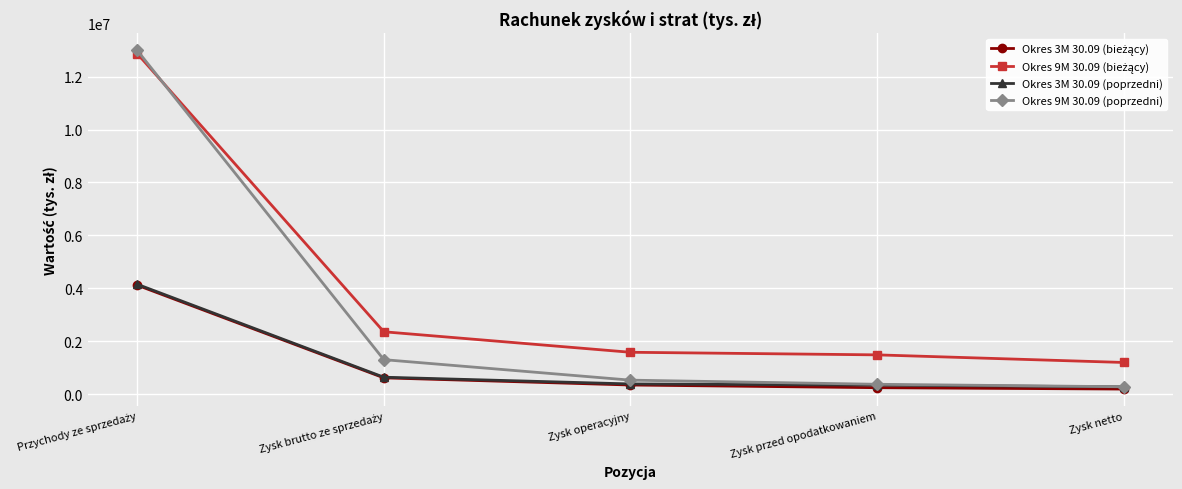

What is the difference between the second highest and second lowest values in the Okres 9M 30.09 (poprzedni) series?

931154